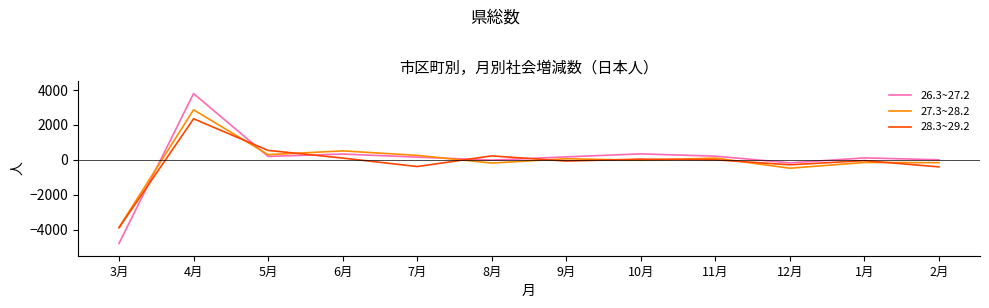

Which label corresponds to the smallest value in the chart?

3月